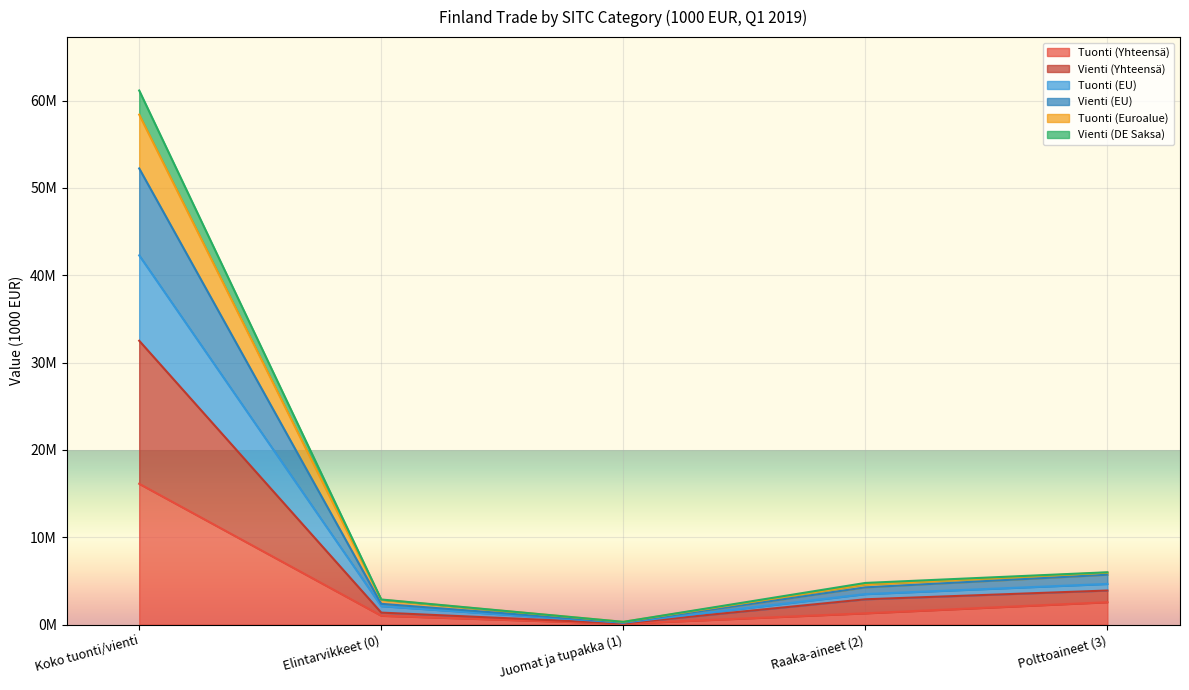

List the labels in order of Vienti (DE Saksa) value, largest first.

Koko tuonti/vienti, Polttoaineet (3), Raaka-aineet (2), Elintarvikkeet (0), Juomat ja tupakka (1)